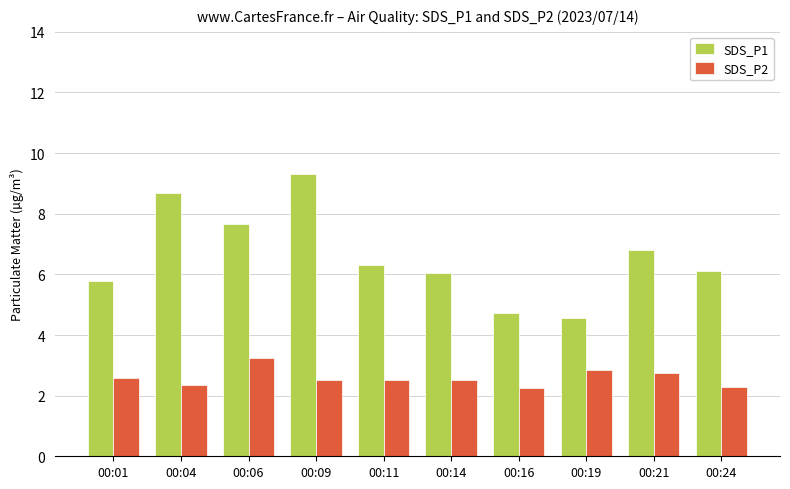

What is the highest value of the SDS_P1 series?

9.3